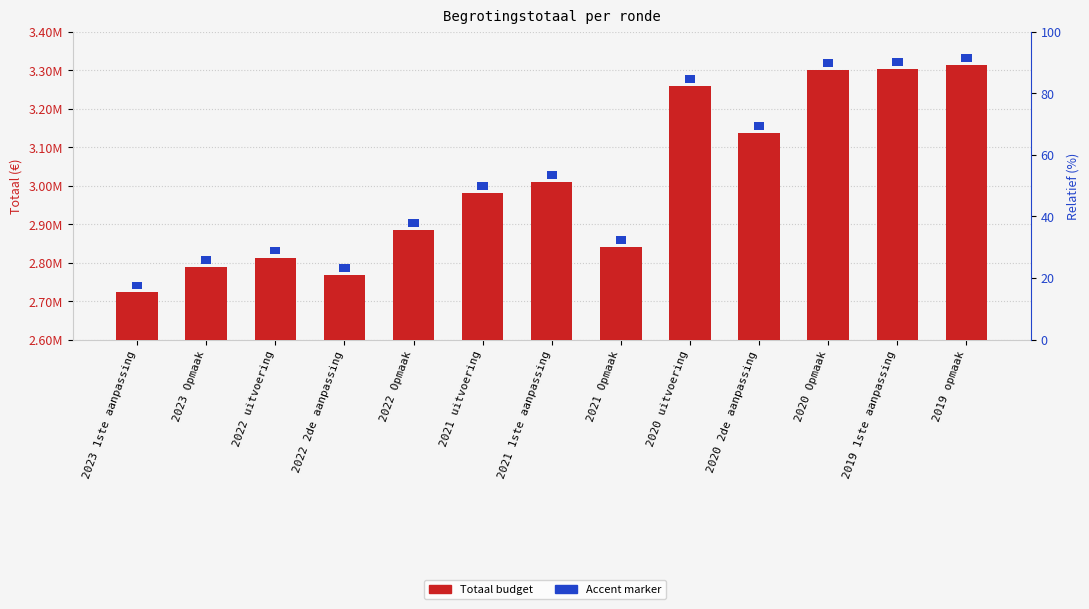

What is the difference between the maximum and minimum values in the Totaal budget series?

590186